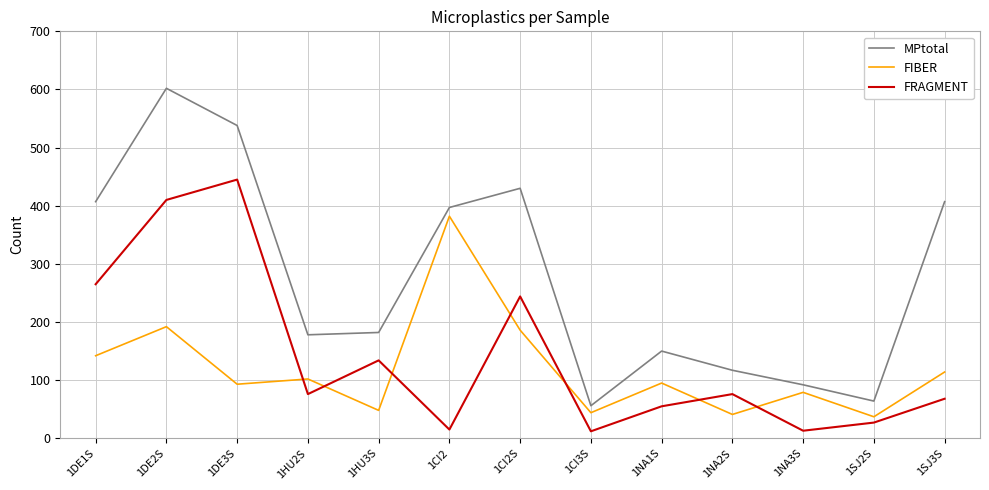

Where is the first local maximum for MPtotal?

1DE2S